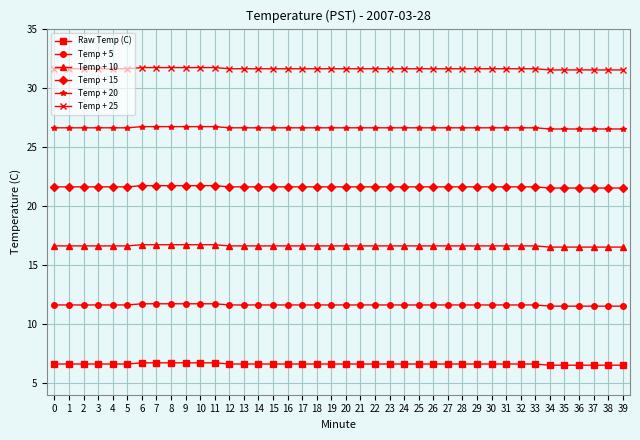

At how many categories does at least one series exceed 23?

40